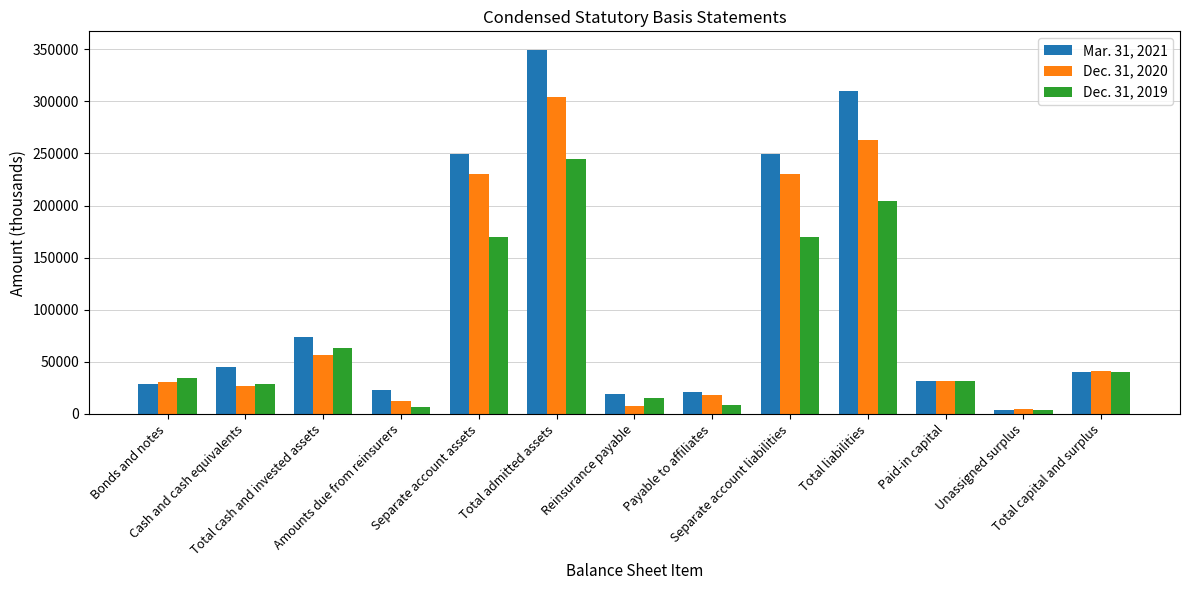

What is the average value of the Dec. 31, 2020 series?

96597